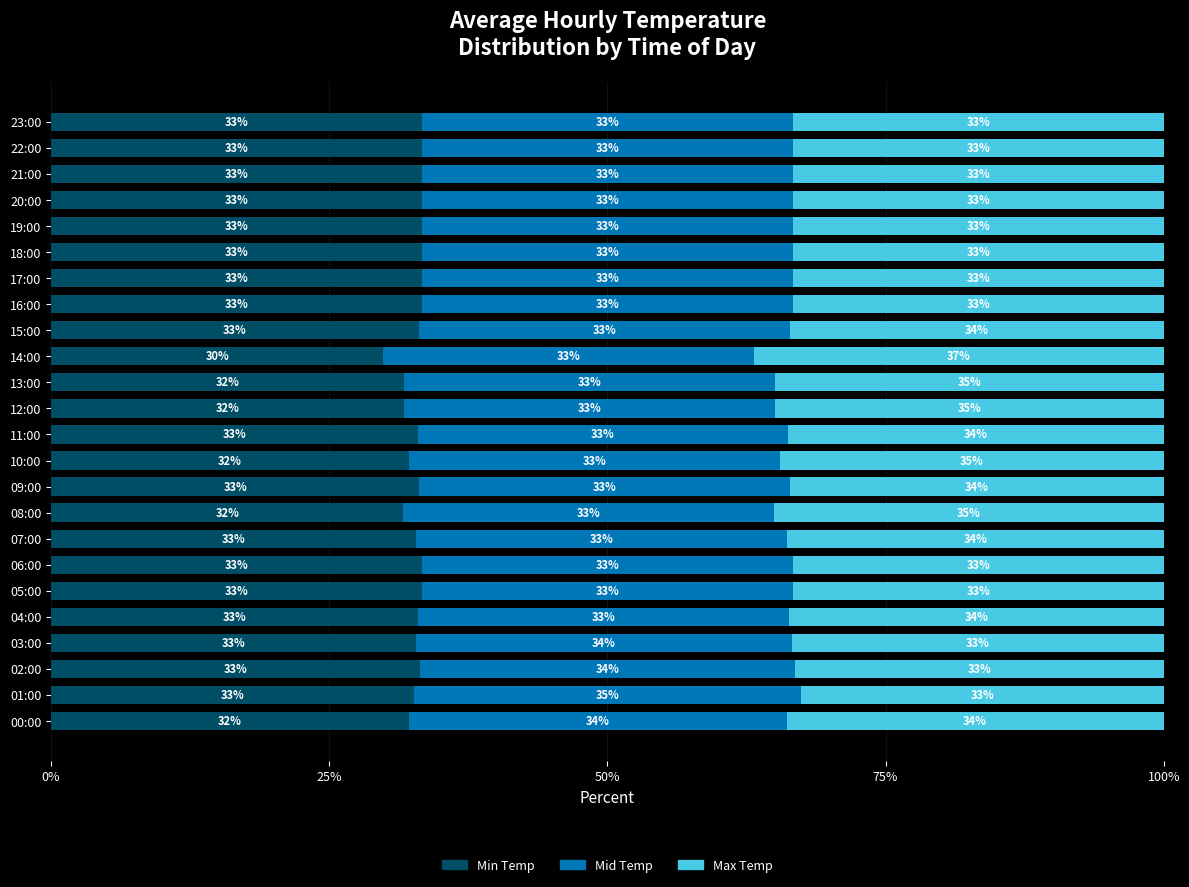

How many distinct data groups are displayed?

3